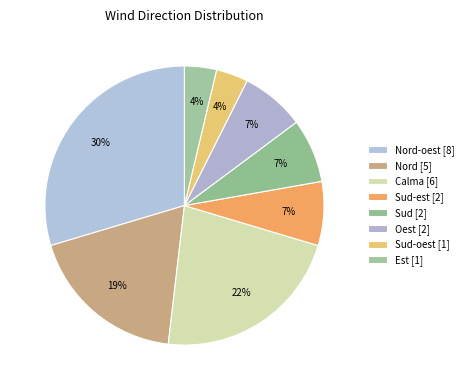

Count the number of slices in the pie.

8